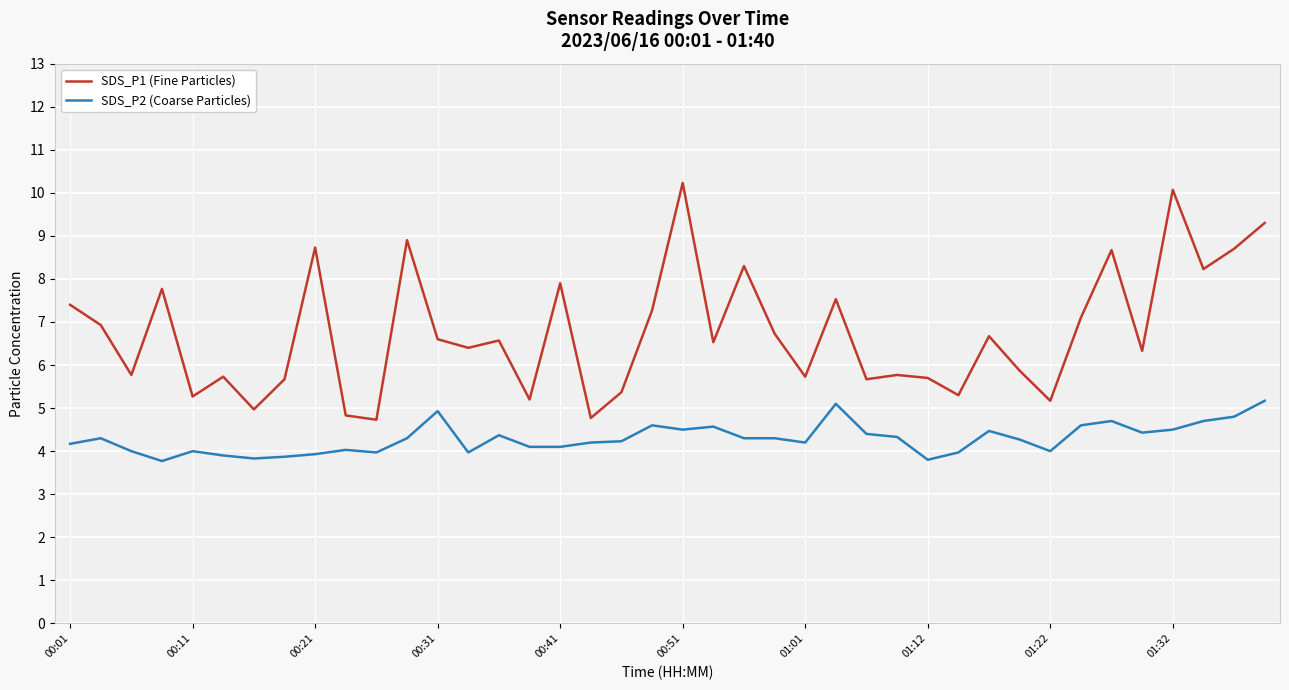

Count the number of data series in this chart.

2